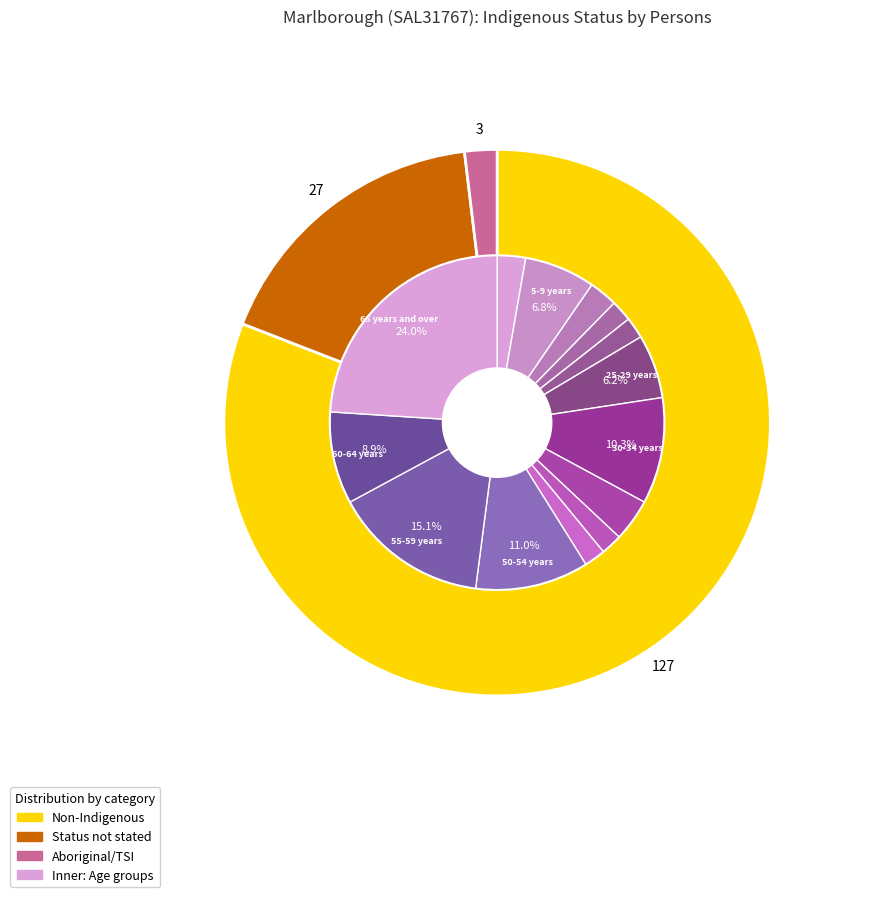

Is 30-34 years the majority of the pie?

No